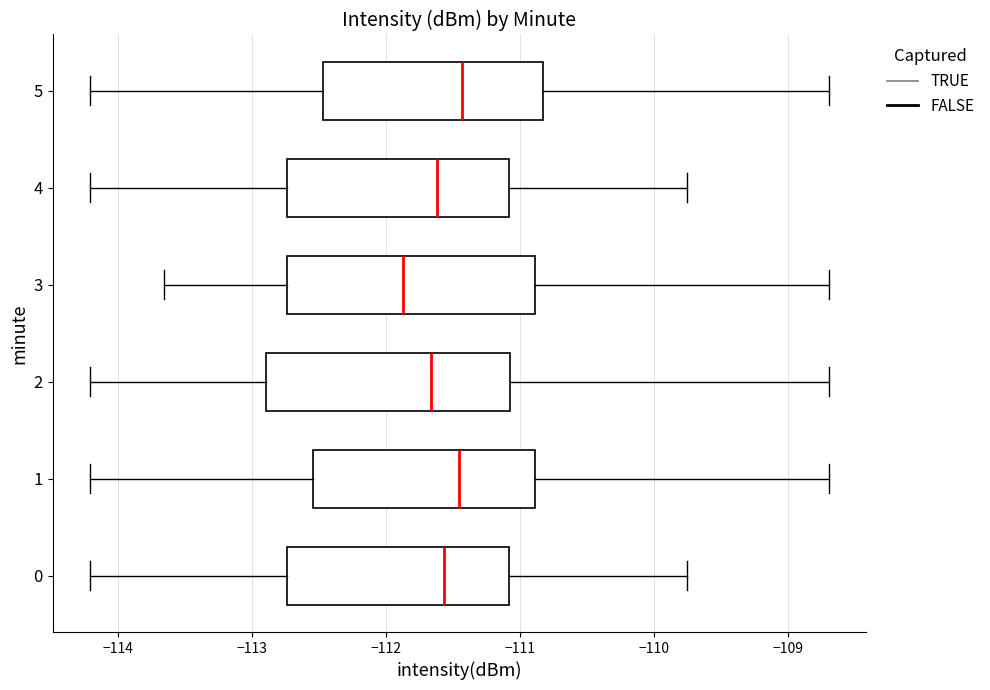

Reading bottom to top, read every box against the x-axis: the position of its median line, the range the box covers, and the ends of its whiskers. The values are not printed on the chart, so give them approximately, as read against the axis.

0: median -111.6, box -112.7 to -111.1, whiskers -114.2 to -109.8
1: median -111.5, box -112.5 to -110.9, whiskers -114.2 to -108.7
2: median -111.7, box -112.9 to -111.1, whiskers -114.2 to -108.7
3: median -111.9, box -112.7 to -110.9, whiskers -113.7 to -108.7
4: median -111.6, box -112.7 to -111.1, whiskers -114.2 to -109.8
5: median -111.4, box -112.5 to -110.8, whiskers -114.2 to -108.7